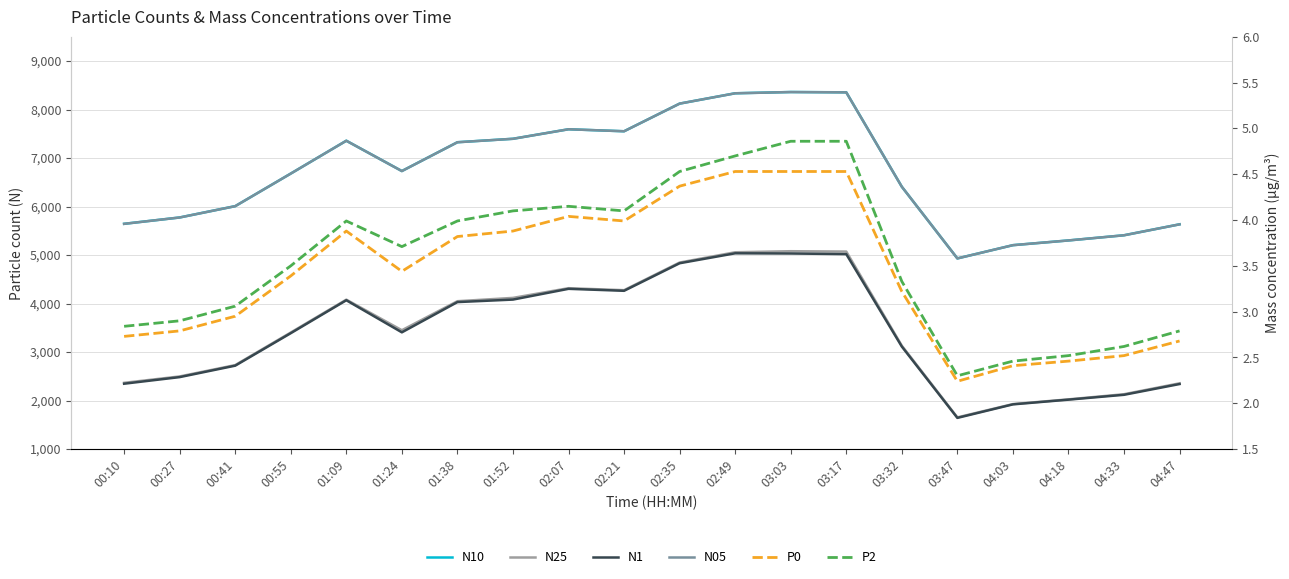

Reading left to right, what are all the values shown in this chart?

N10: 5644.5	5775.3	6008.8	6680.6	7357.9	6733.0	7326.8	7398.2	7594.3	7553.1	8123.2	8336.3	8362.2	8356.1	6409.2	4931.0	5204.2	5301.8	5408.5	5634.1
N25: 2365.7	2497.3	2731.2	3402.9	4080.8	3450.4	4048.7	4117.3	4317.2	4276.0	4846.0	5058.0	5079.6	5072.5	3130.8	1653.1	1927.3	2024.8	2130.6	2355.8
N1: 2347.5	2483.6	2719.5	3389.3	4068.6	3406.7	4030.6	4082.3	4304.0	4263.3	4831.7	5036.6	5032.5	5019.6	3113.3	1642.8	1921.6	2018.8	2118.9	2340.8
N05: 5644.2	5775.1	6008.7	6680.4	7357.8	6732.1	7326.6	7397.5	7594.2	7553.0	8123.1	8336.0	8361.2	8354.9	6408.9	4930.8	5204.2	5301.7	5408.3	5633.9
P0: 2.7	2.8	3.0	3.4	3.9	3.4	3.8	3.9	4.0	4.0	4.4	4.5	4.5	4.5	3.2	2.2	2.4	2.5	2.5	2.7
P2: 2.8	2.9	3.1	3.5	4.0	3.7	4.0	4.1	4.2	4.1	4.5	4.7	4.9	4.9	3.3	2.3	2.5	2.5	2.6	2.8